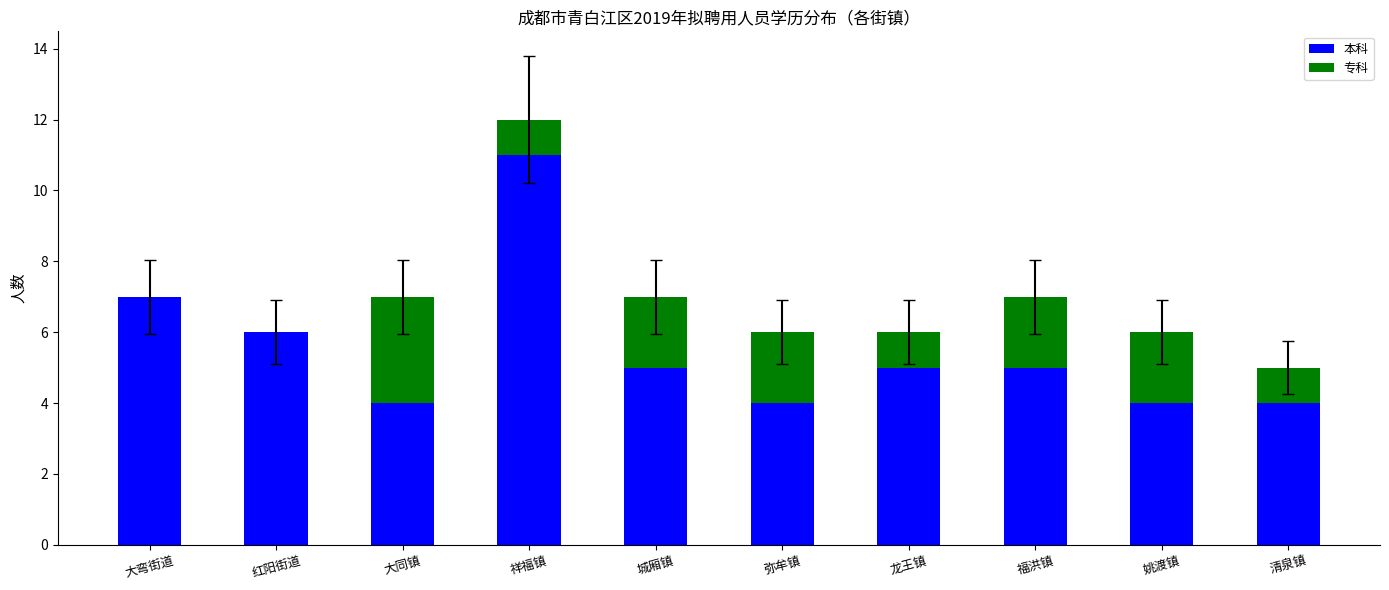

What is the total value across all series at 红阳街道?

6